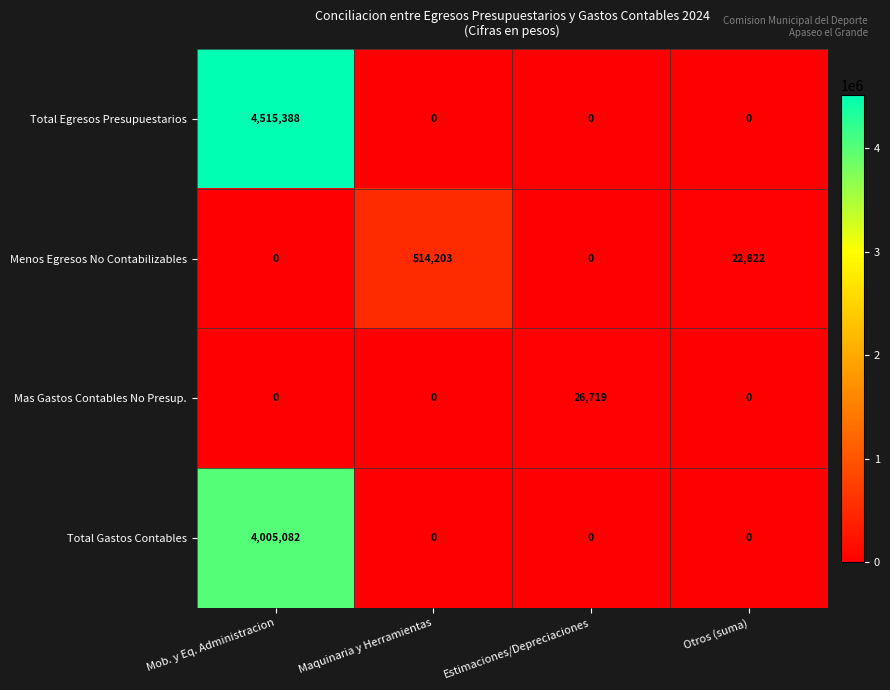

How many distinct data groups are displayed?

4